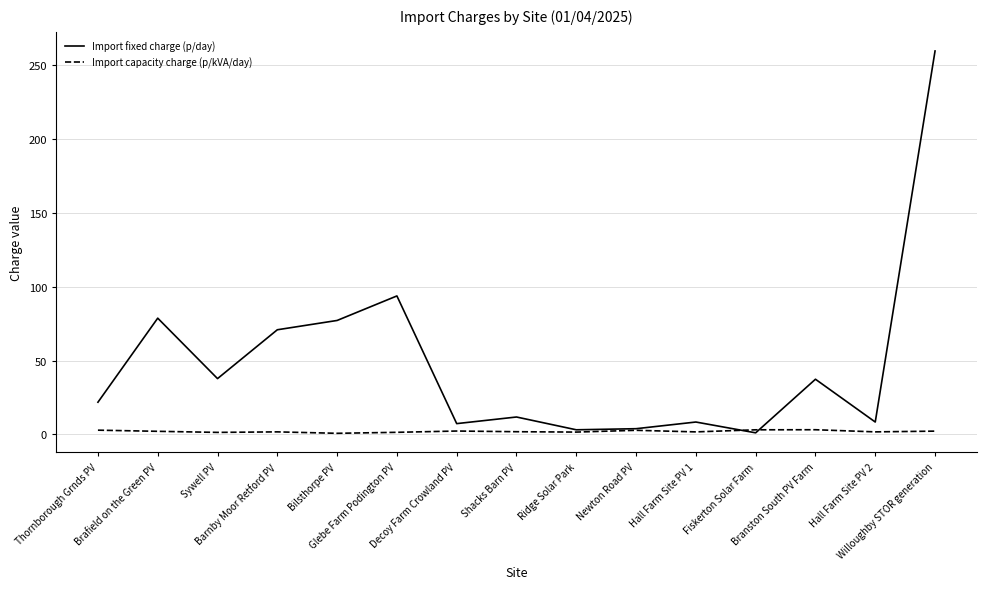

What is the minimum value shown in the chart?

0.7